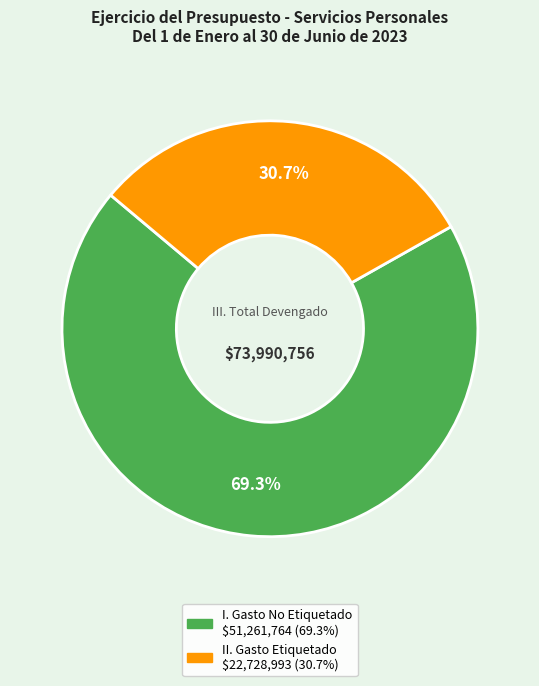

To the nearest percent, what percentage of the pie is I. Gasto No Etiquetado?

69%